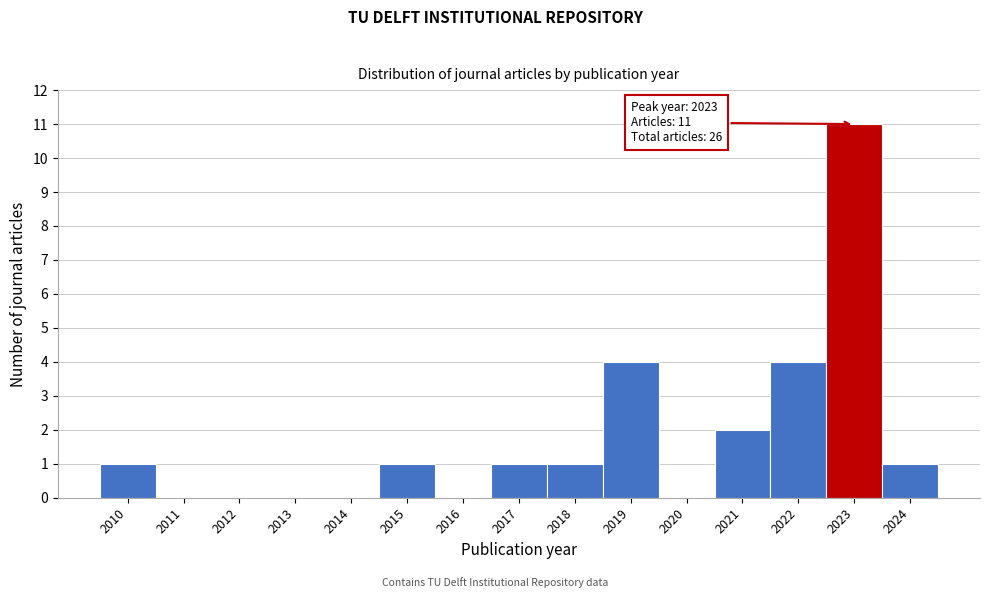

Reading left to right, transcribe all the data shown in this chart.

2010=1	2011=0	2012=0	2013=0	2014=0	2015=1	2016=0	2017=1	2018=1	2019=4	2020=0	2021=2	2022=4	2023=11	2024=1